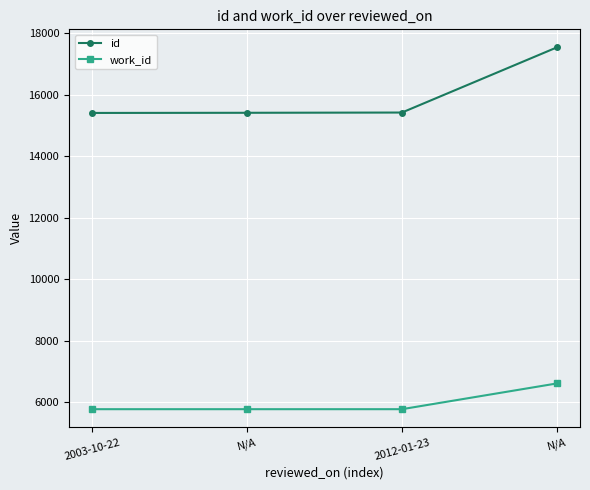

How many lines are shown in the chart?

2